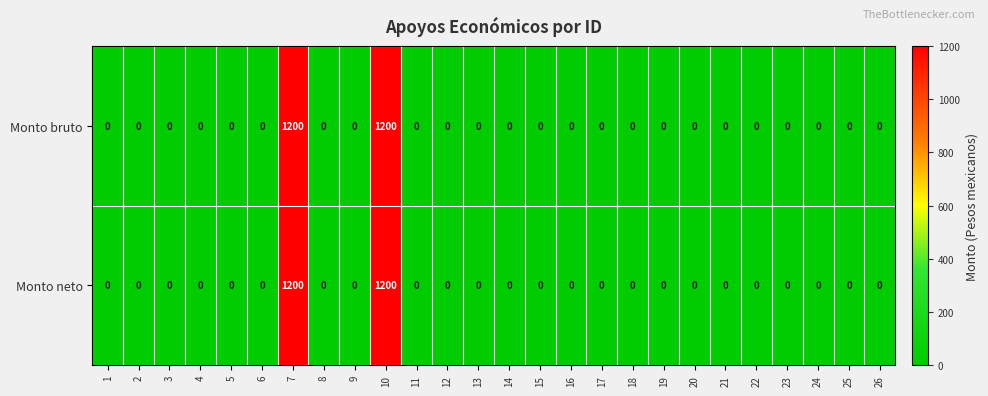

What is the maximum value shown in the chart?

1200